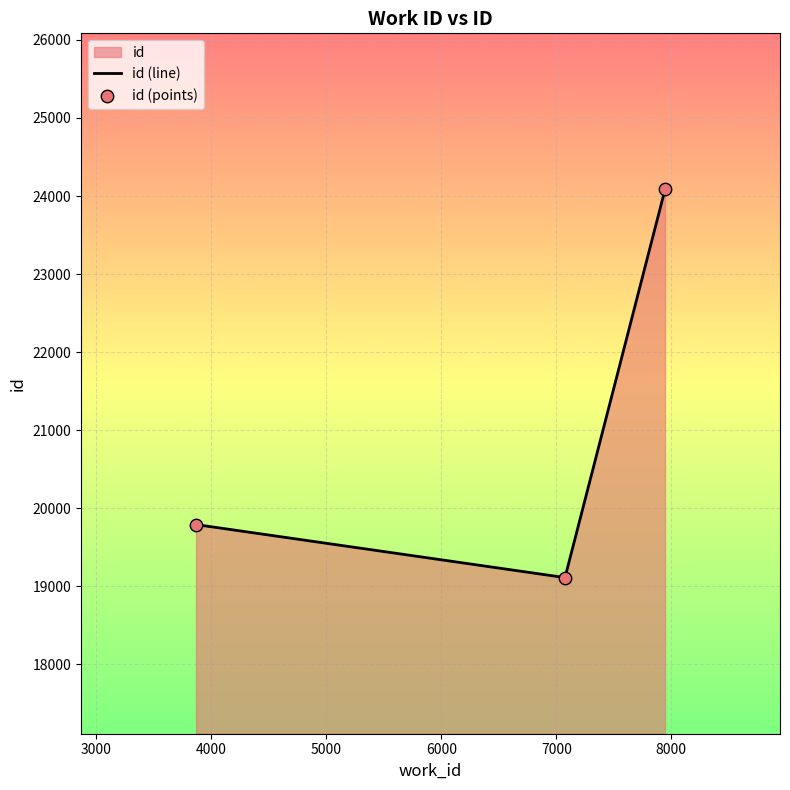

What is the minimum value shown in the chart?

19113